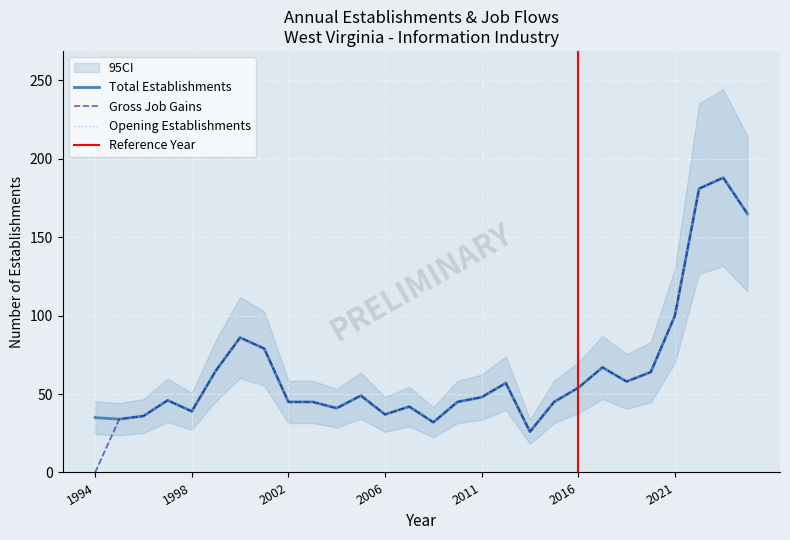

Which series has the widest spread of values?

Gross Job Gains